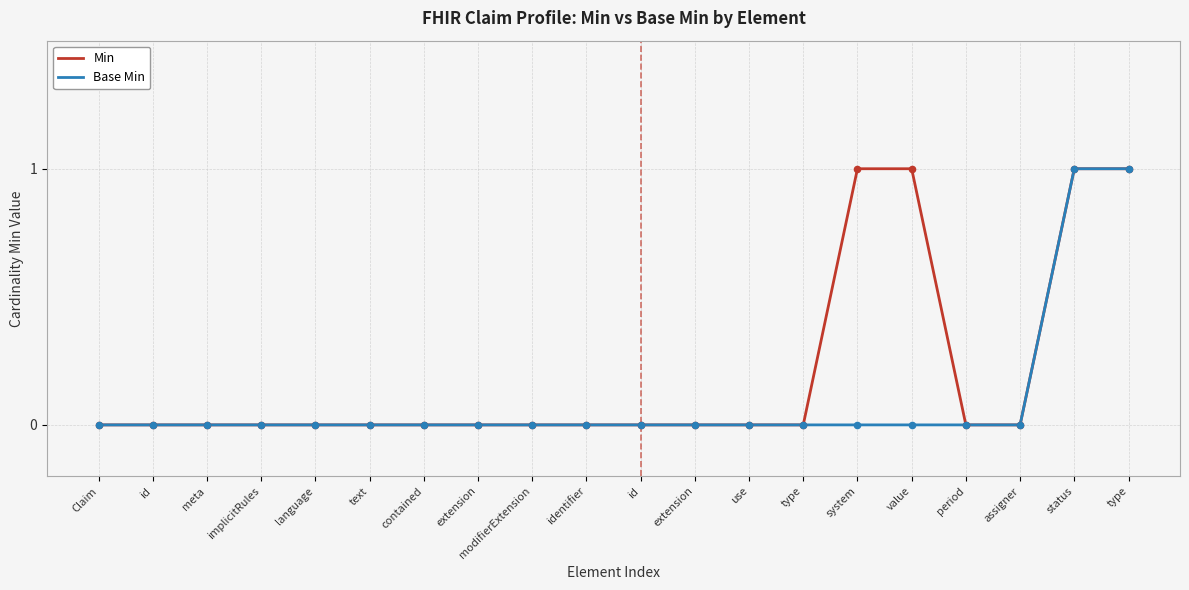

Is the value of Base Min at extension greater than the value of Min at identifier?

No